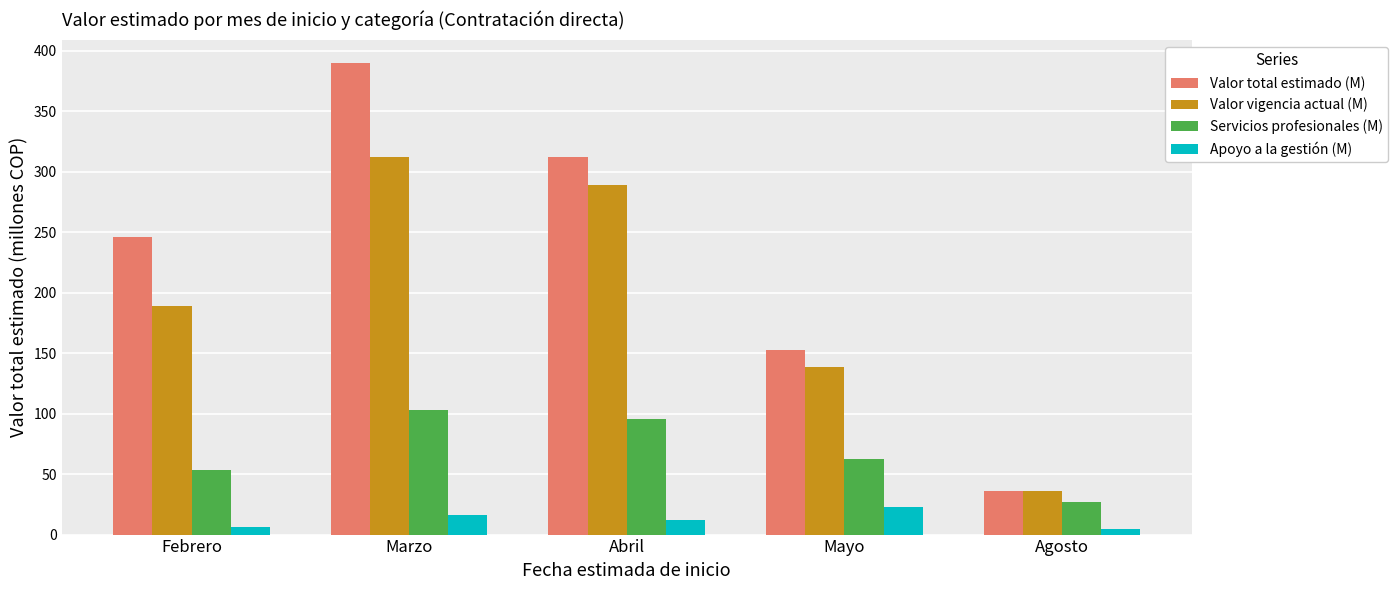

What is the sum of all Valor total estimado (M) values?

1136.7